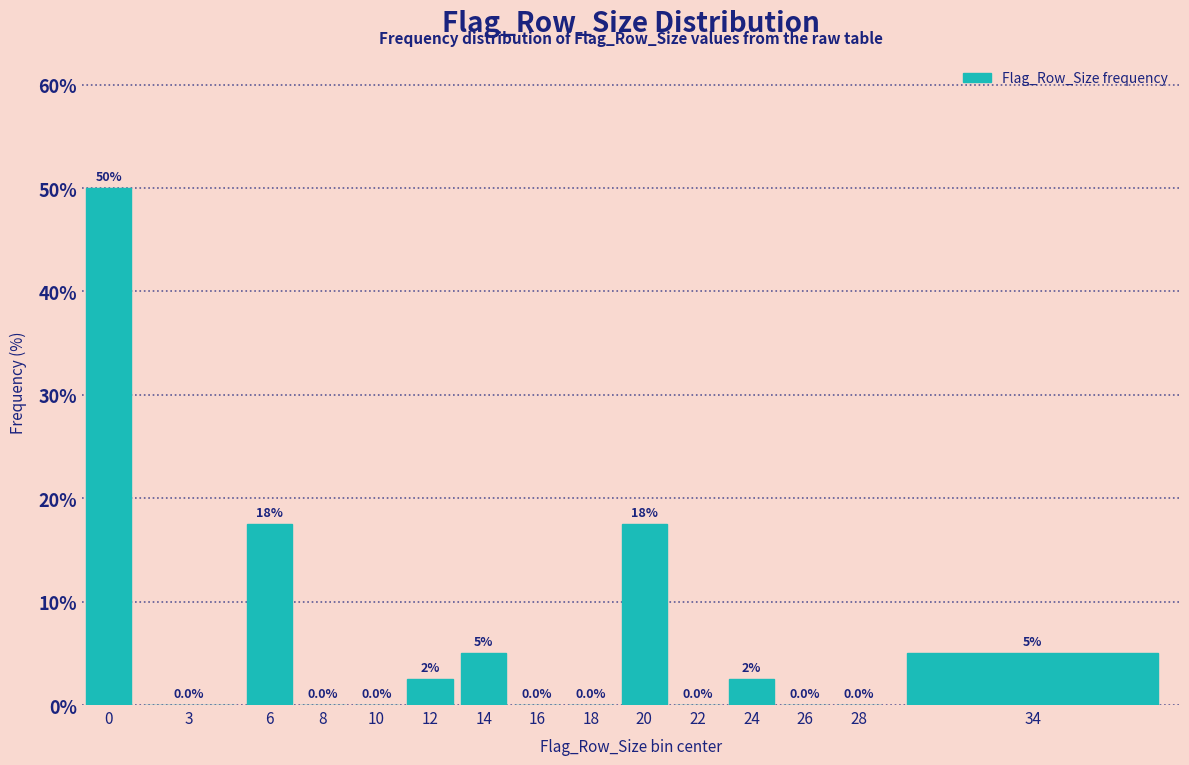

Reading left to right, transcribe all the data shown in this chart.

0=50.0	3=0.0	6=17.5	8=0.0	10=0.0	12=2.5	14=5.0	16=0.0	18=0.0	20=17.5	22=0.0	24=2.5	26=0.0	28=0.0	34=5.0